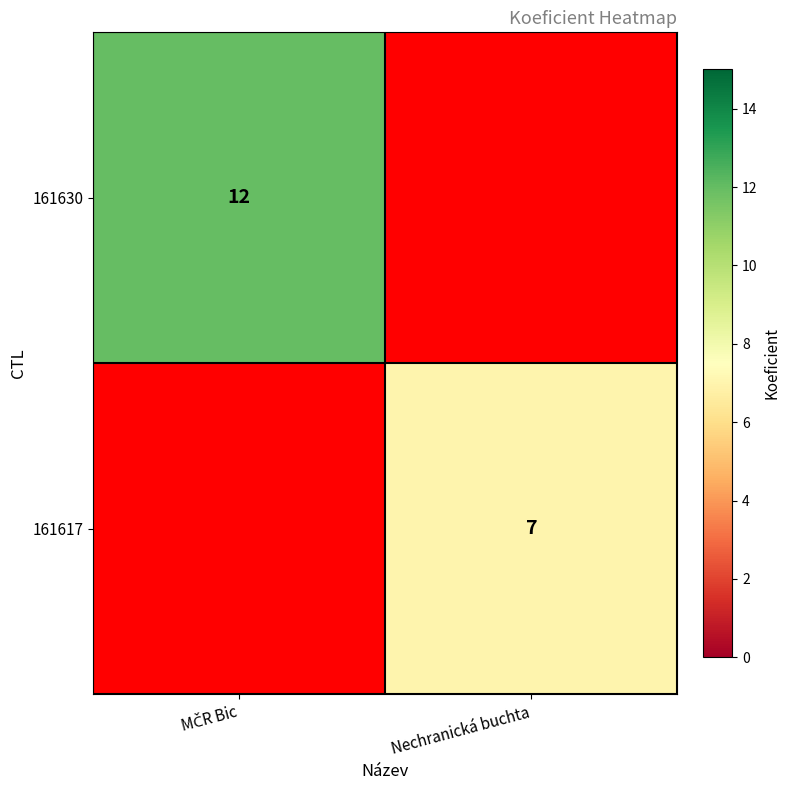

Which series has the widest spread of values?

161630